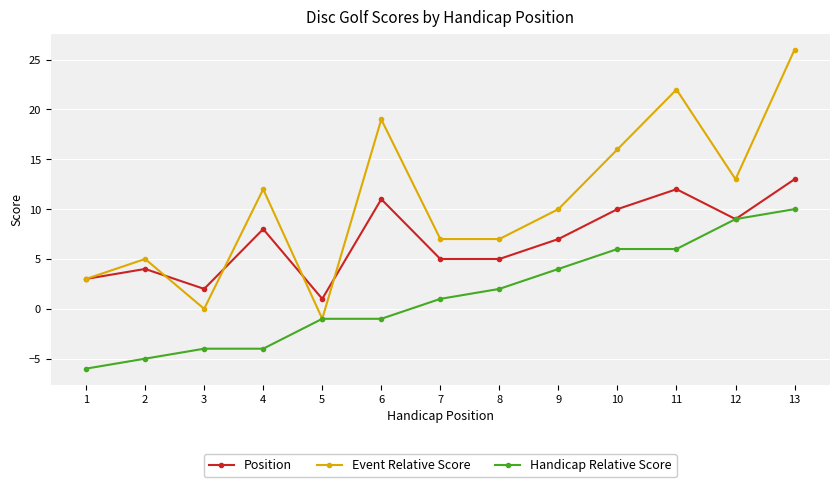

What is the sum of all Event Relative Score values?

139